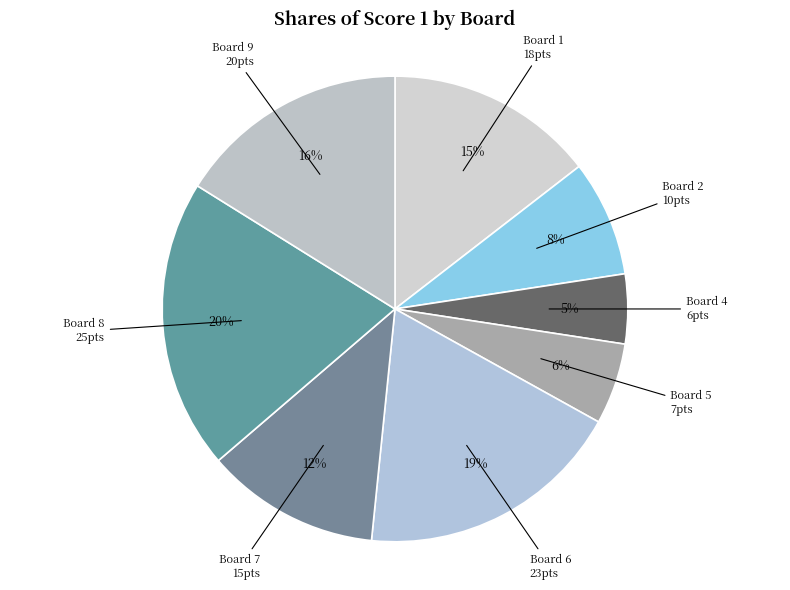

Which has a higher value, Board 8 or Board 4?

Board 8